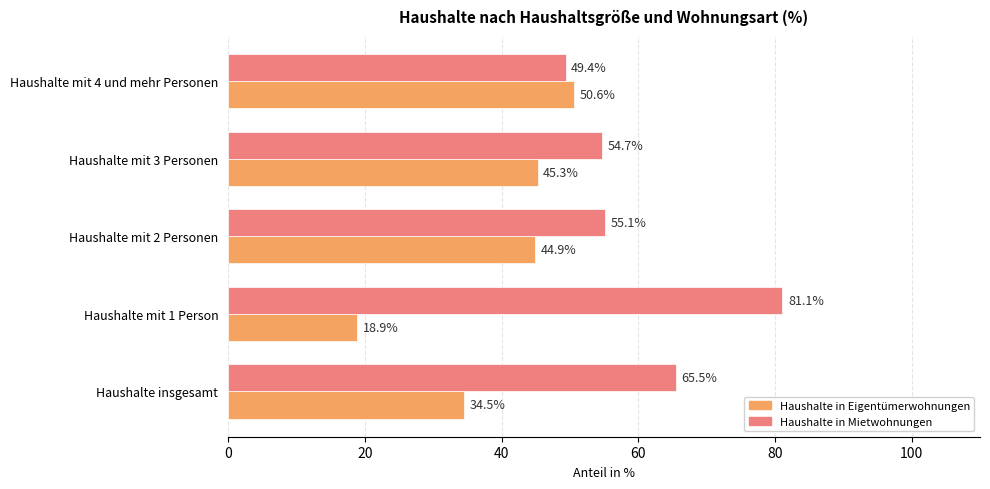

What is the difference between the highest and lowest values at Haushalte mit 2 Personen?

10.2